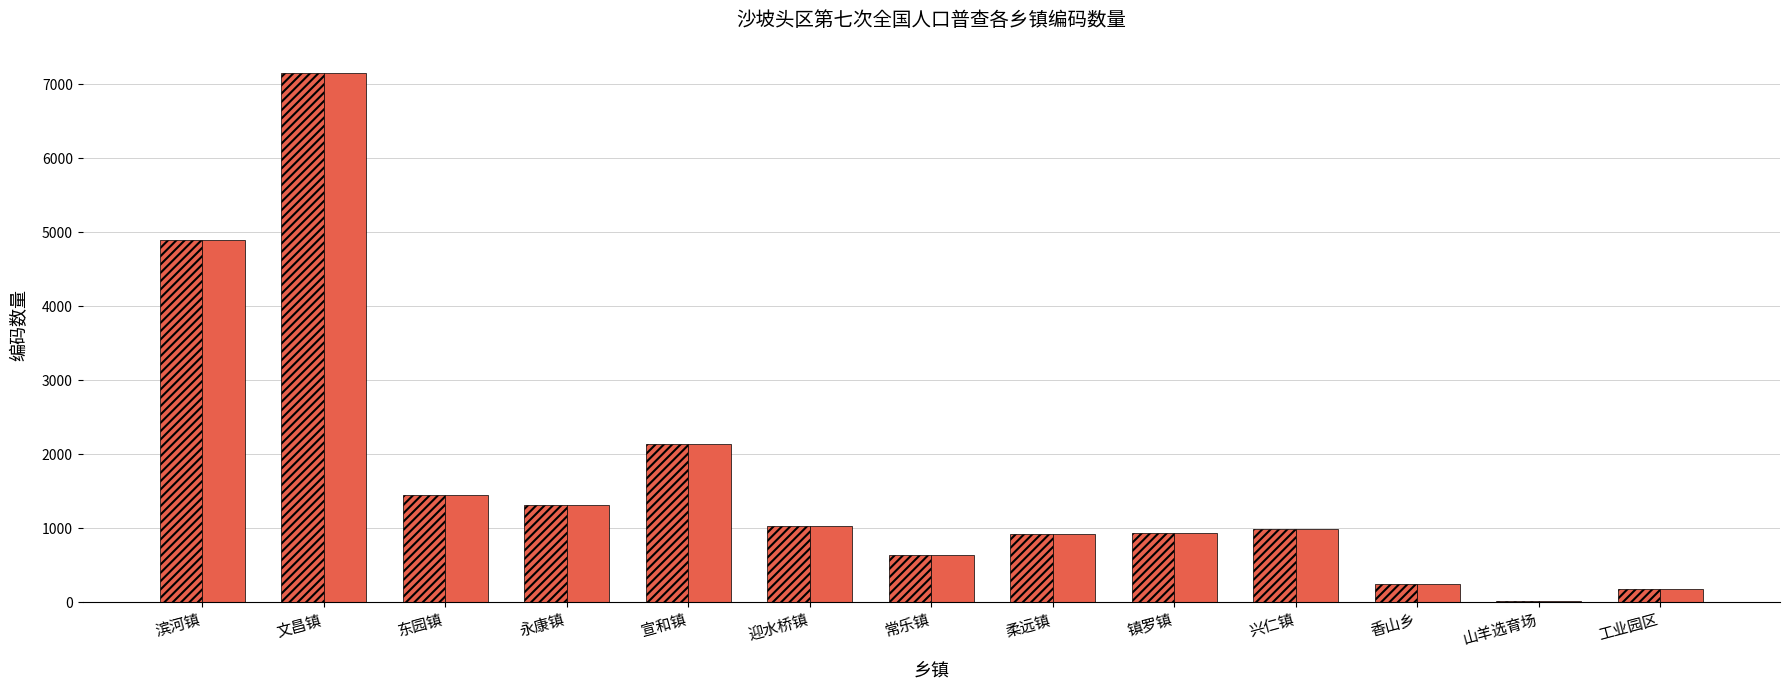

Which label corresponds to the smallest value in the chart?

山羊选育场